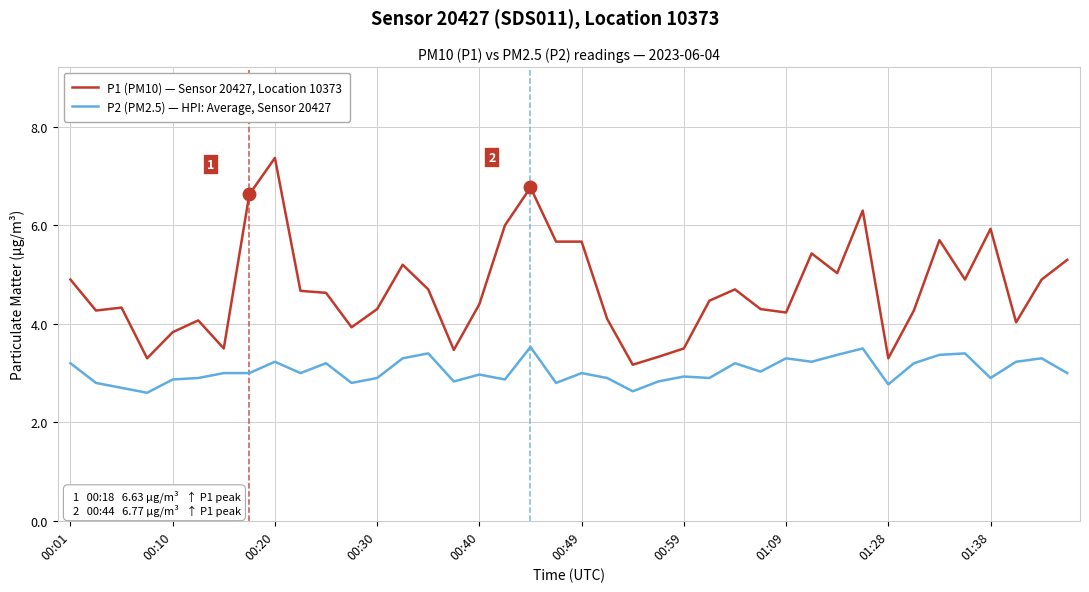

Which series has the largest total across all categories?

P1 (PM10) — Sensor 20427, Location 10373